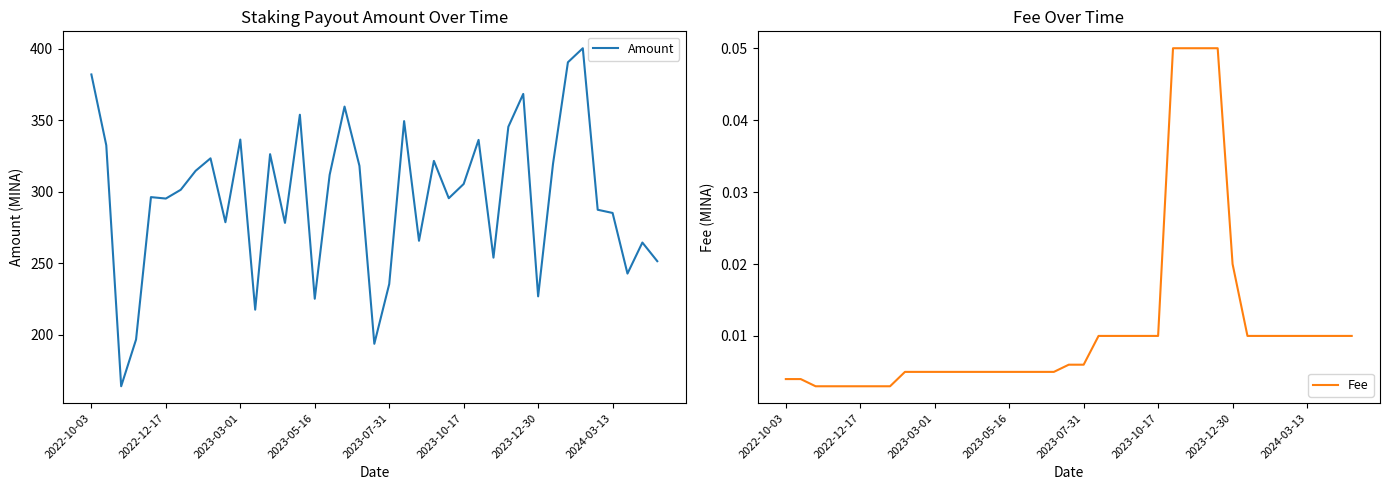

What is the difference between the maximum and second lowest values in the Amount series?

206.8